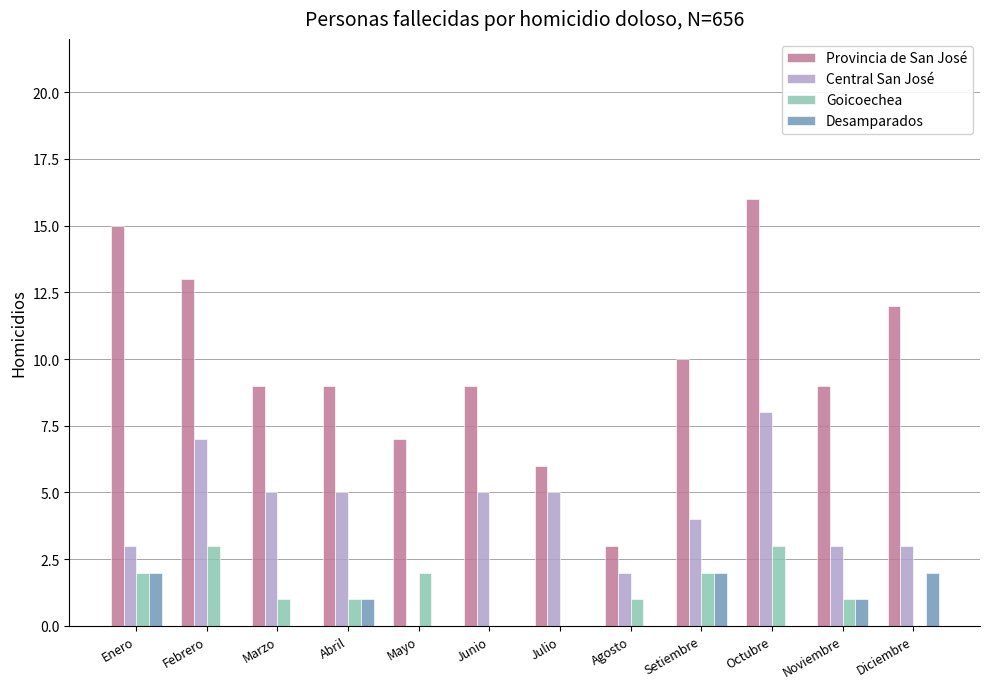

What is the sum of the Central San José values at Setiembre and Junio?

9